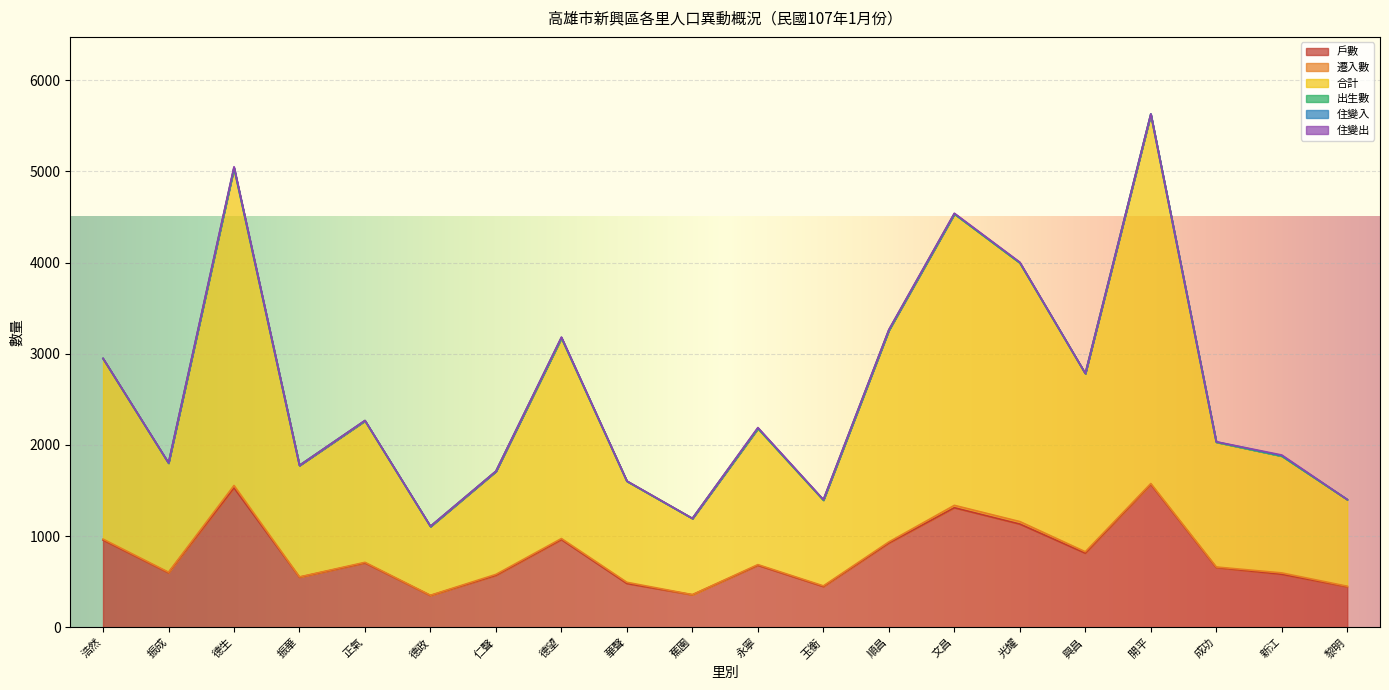

Is it true that 住變入 equals 2 at 華聲?

False